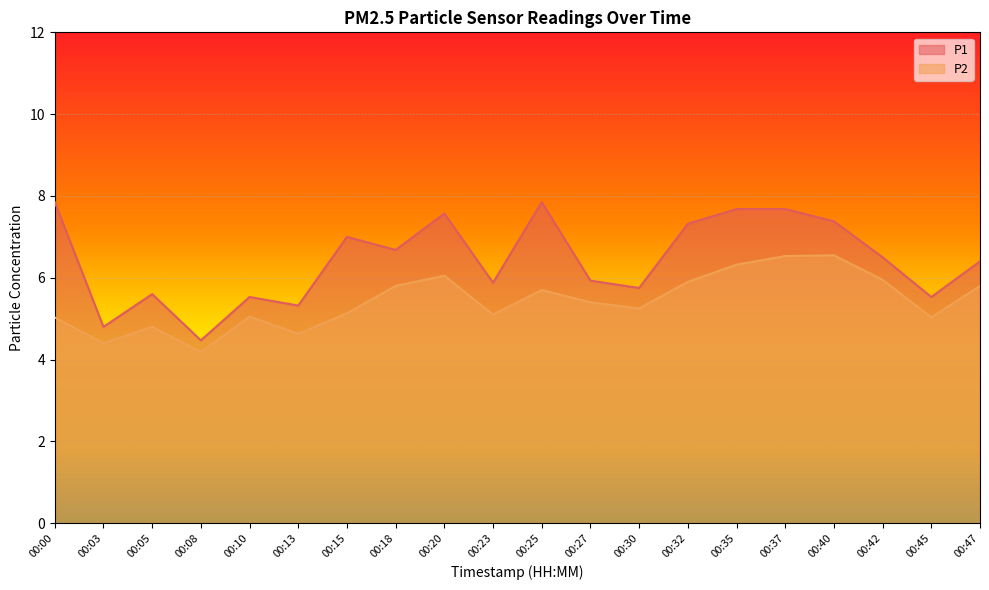

In P2, how many points are higher than both neighbors (excluding endpoints)?

5